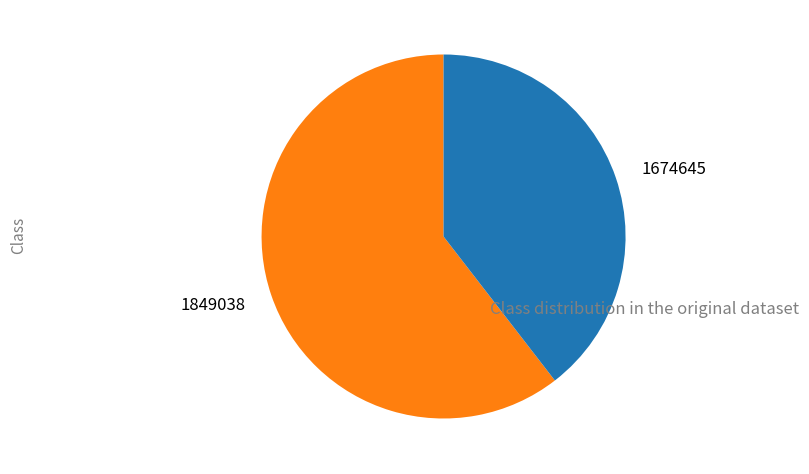

Is it true that 1674645 is 40% of the pie?

True